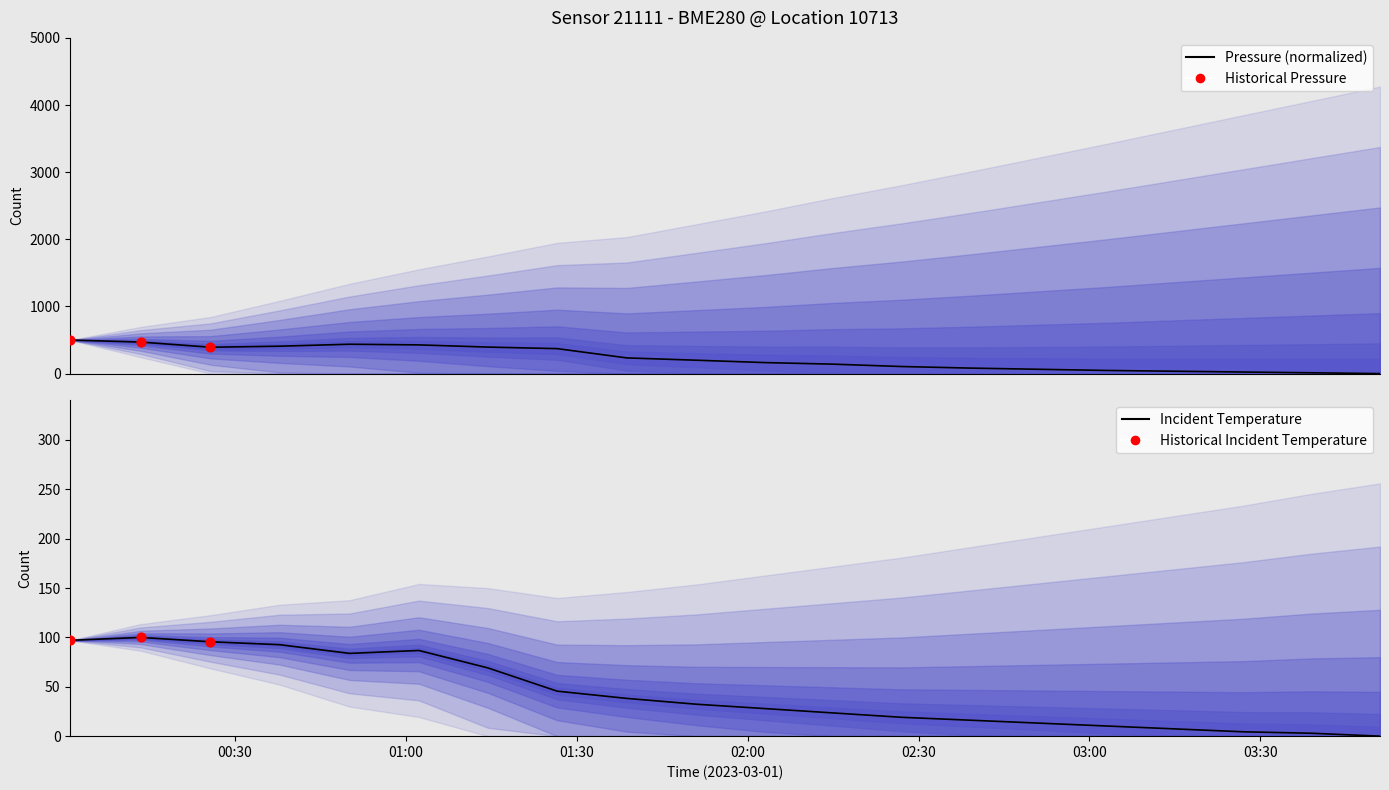

At how many categories does at least one series exceed 61?

15